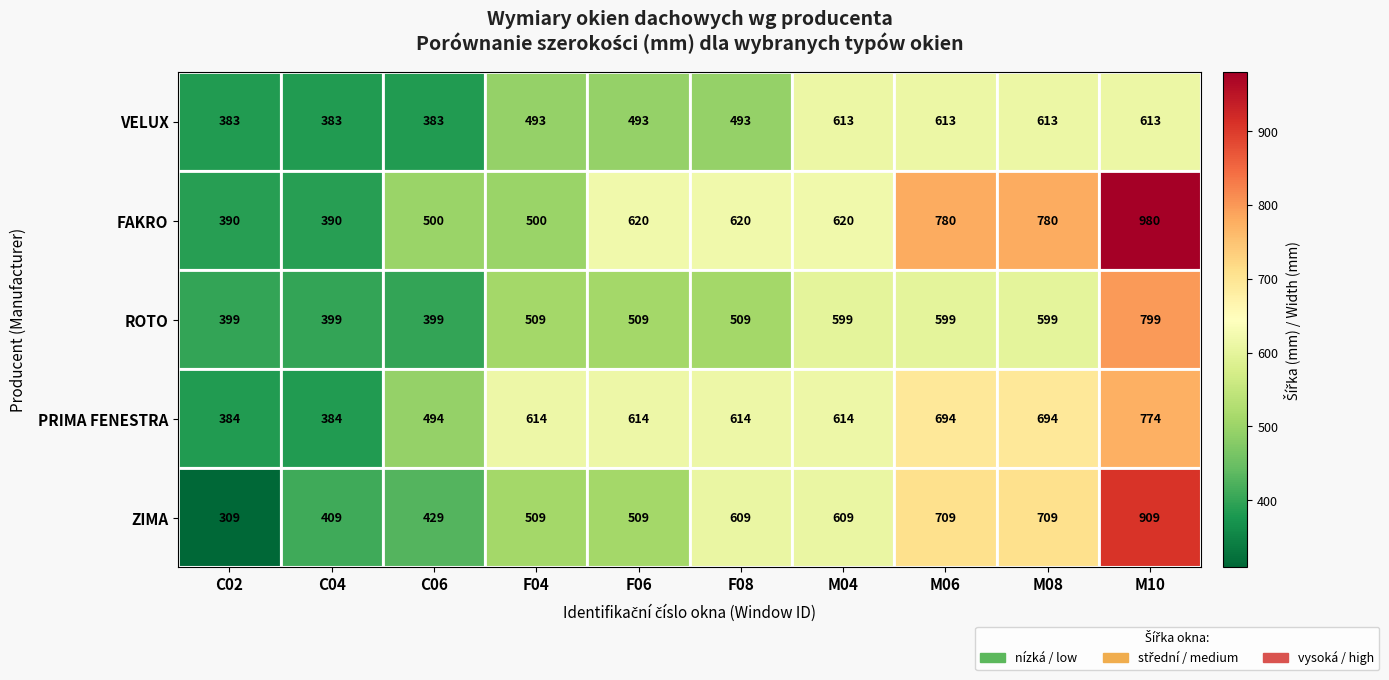

Read the ZIMA value at F06.

509